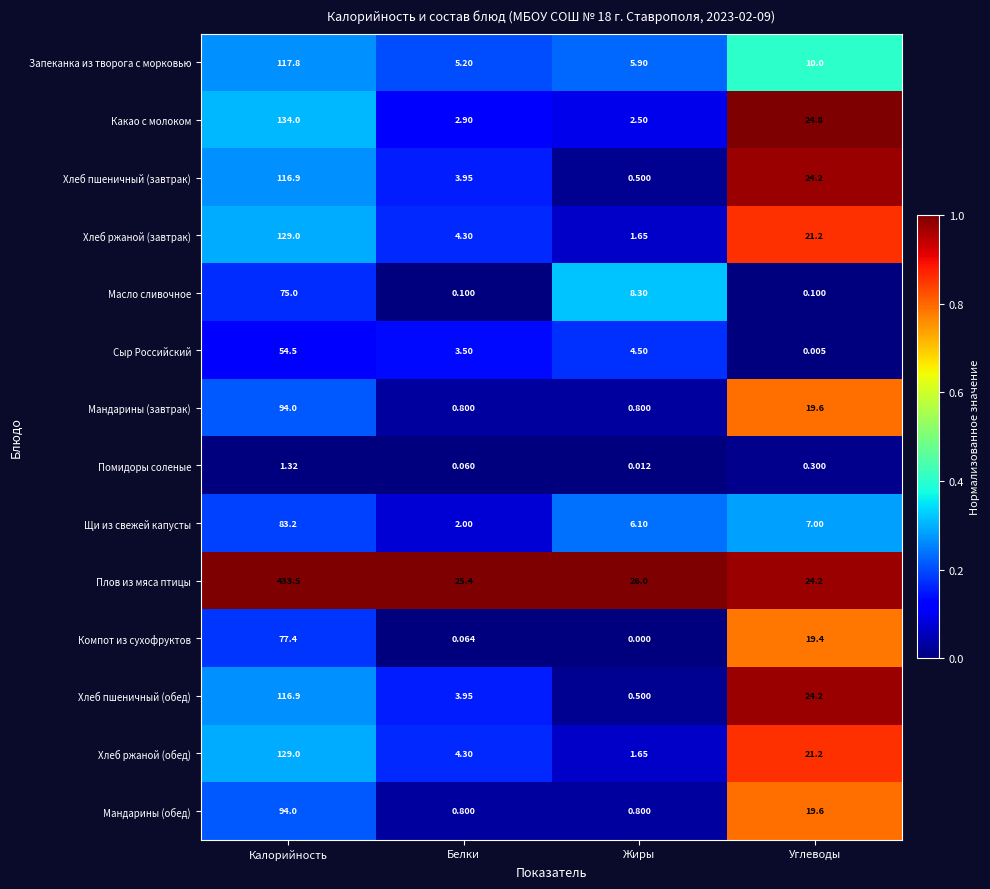

List the labels in order of Хлеб ржаной (обед) value, smallest first.

Жиры, Белки, Углеводы, Калорийность